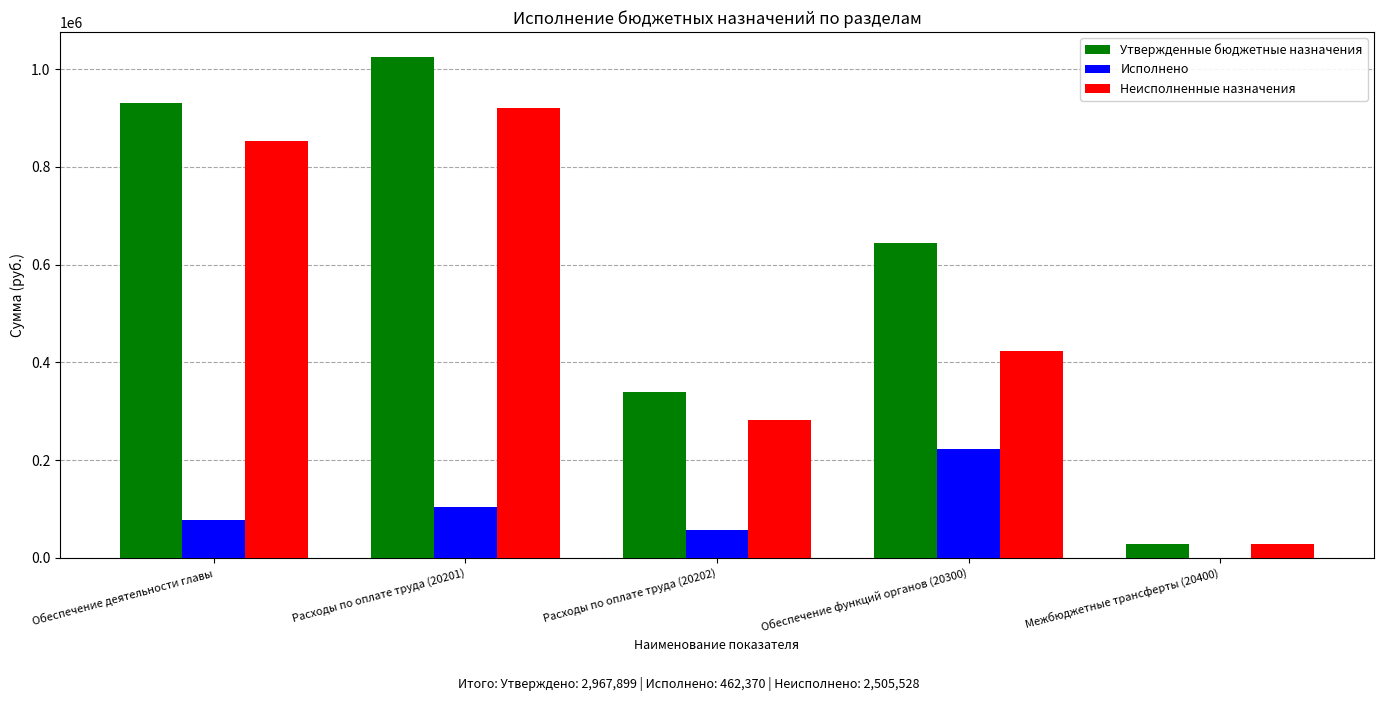

How many data points does each series have?

5